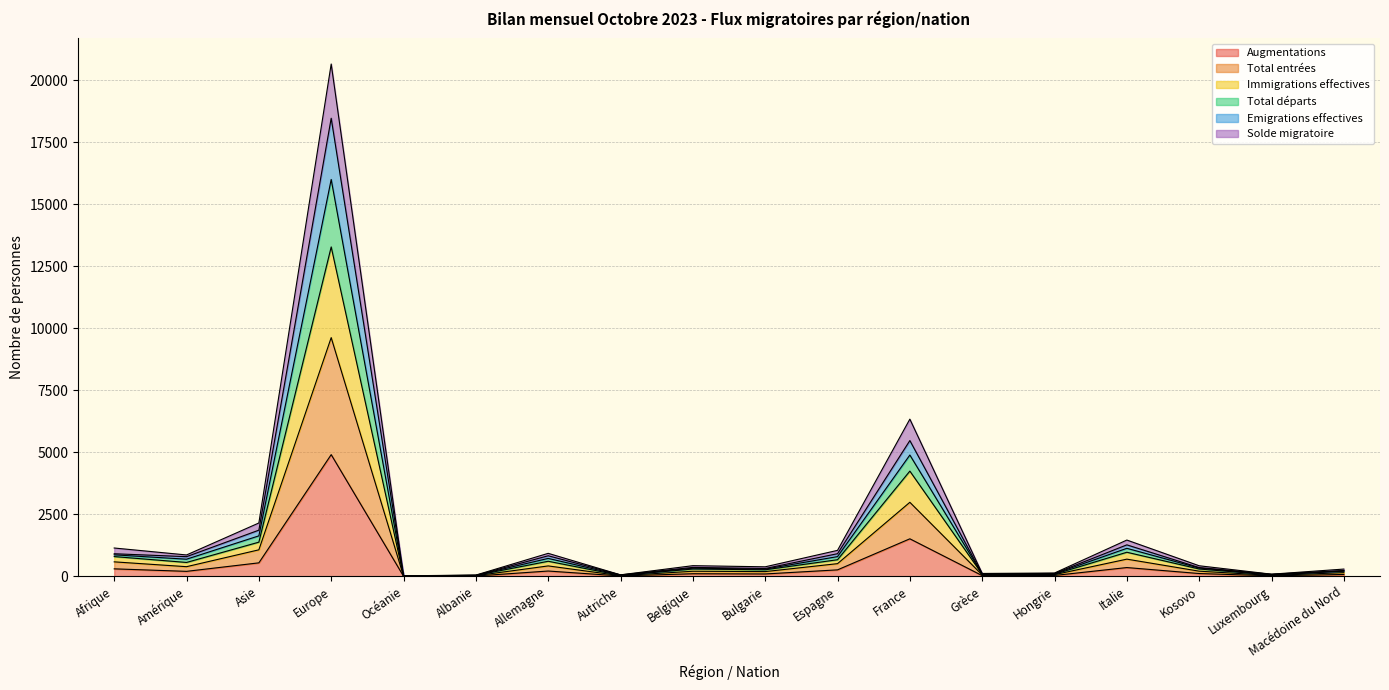

How many interior local peaks does the Total entrées series have?

5